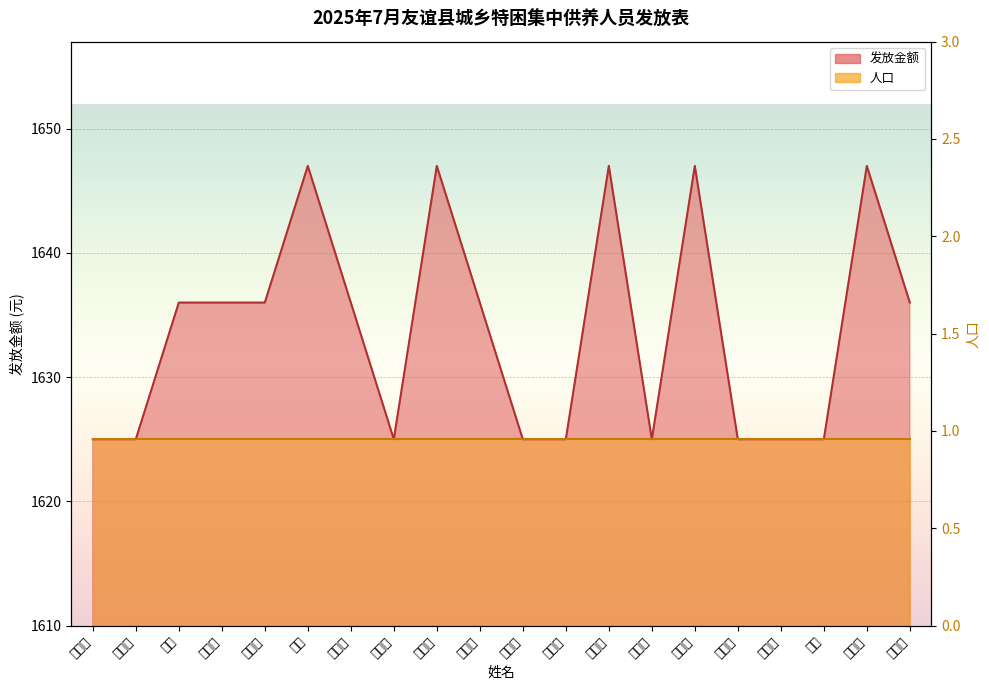

What is the difference between the second highest and second lowest values?

22